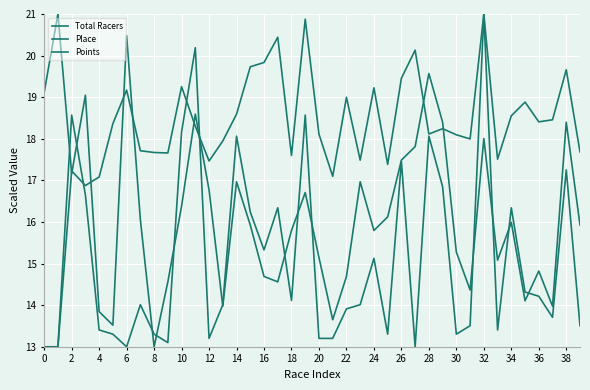

How many lines are shown in the chart?

3